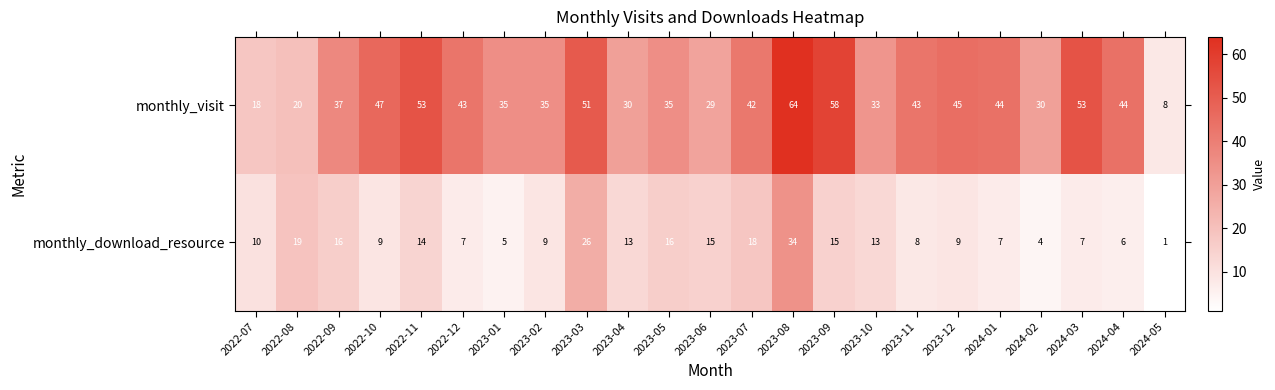

What is the sum of all monthly_visit values?

897